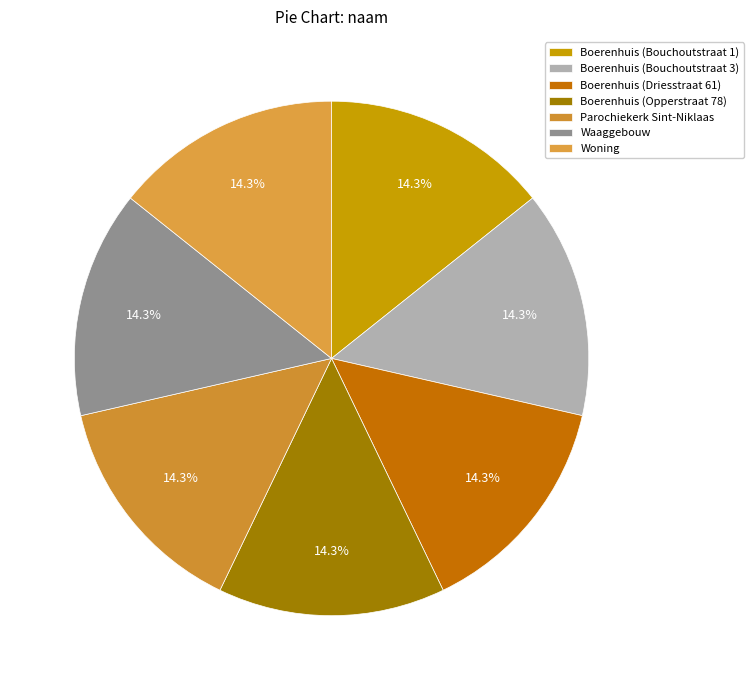

To the nearest percent, what portion does Boerenhuis (Opperstraat 78) represent?

14%